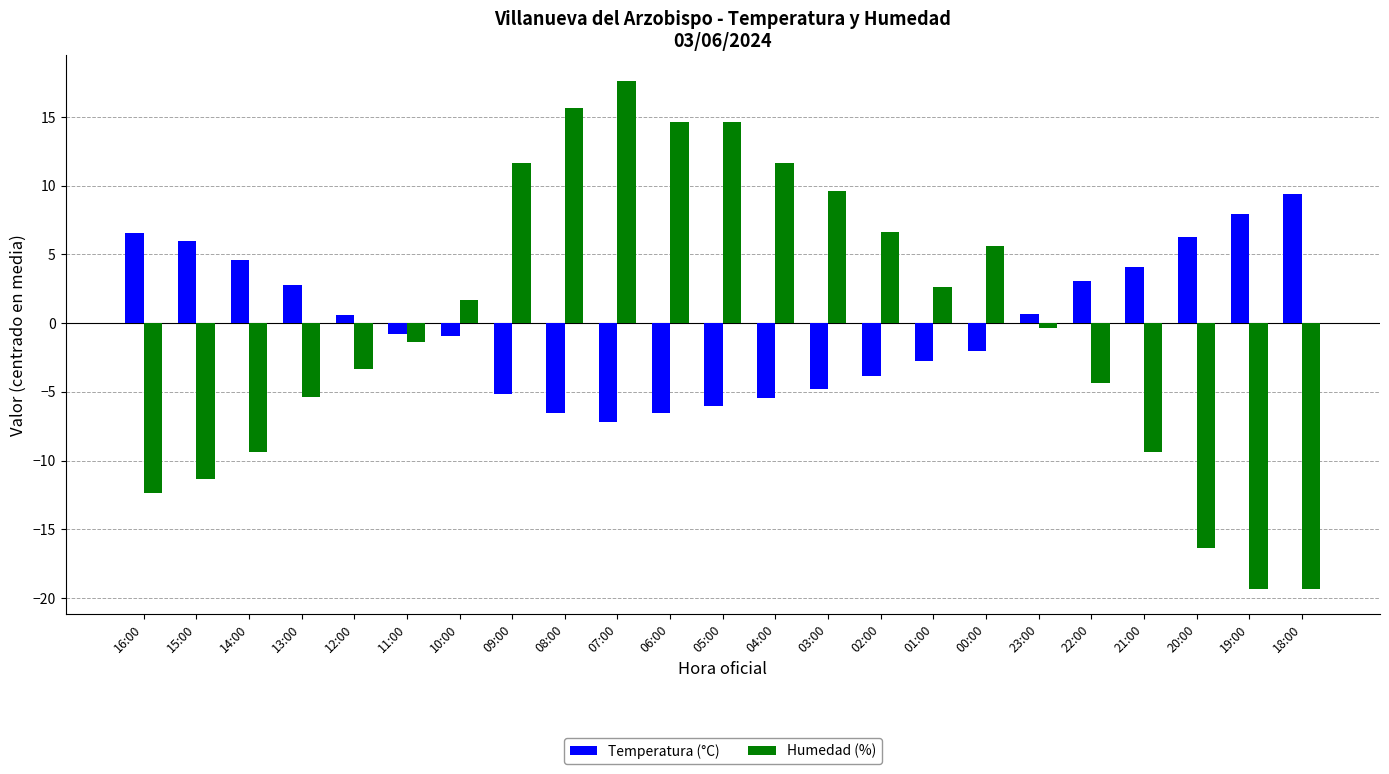

The Humedad (%) series shows -19.3 at 18:00. True or false?

True